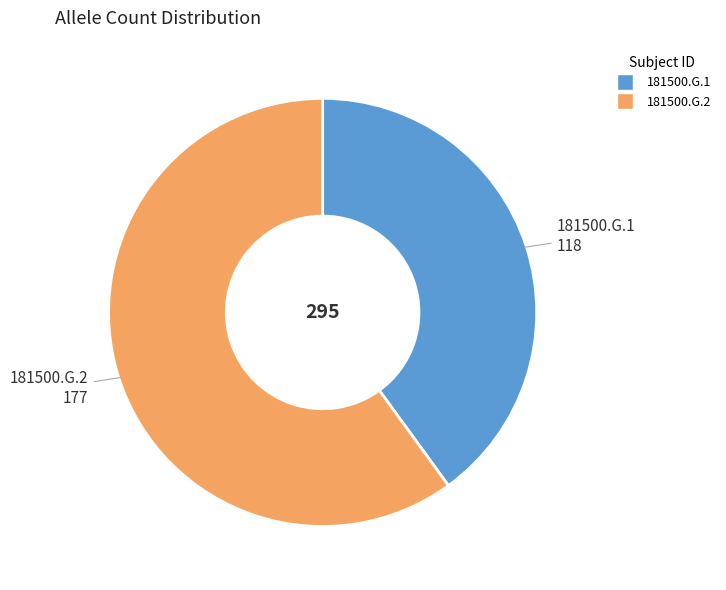

Which slice represents more than half of the pie?

181500.G.2